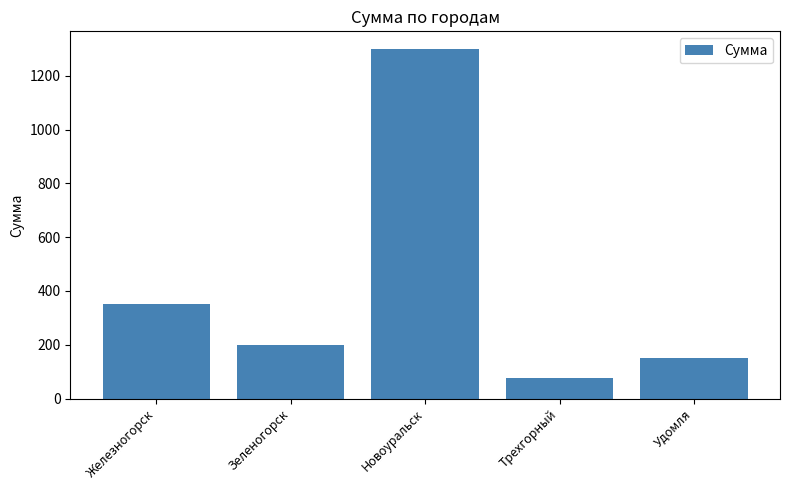

What is the difference between the maximum and minimum values?

1225